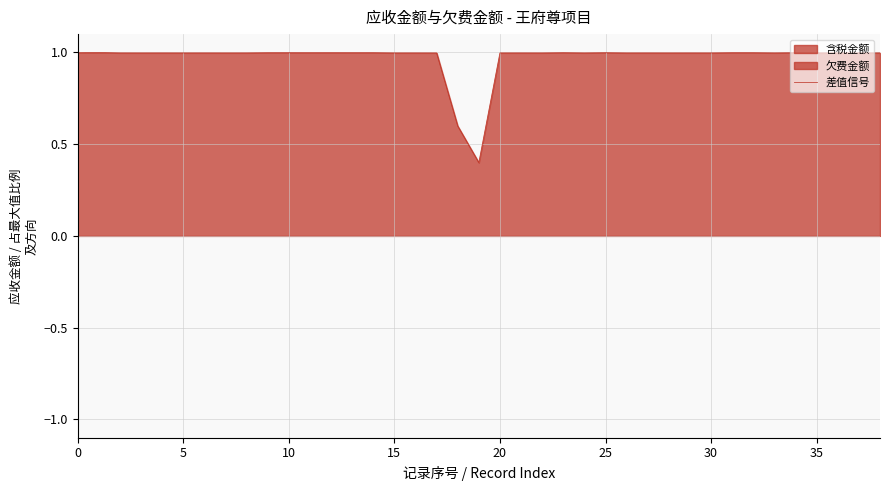

What is the value of the 12th point from the left?

1.0